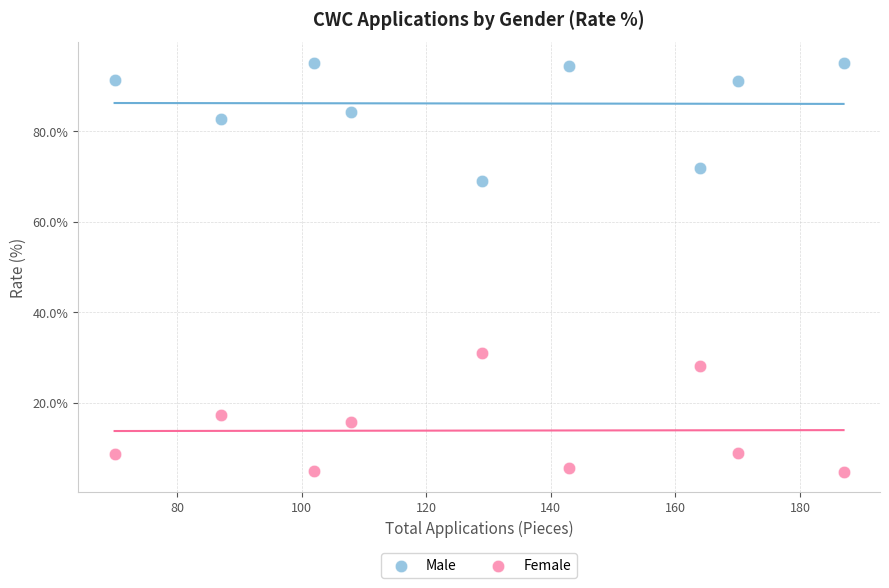

Which series reaches the minimum Y coordinate?

Female